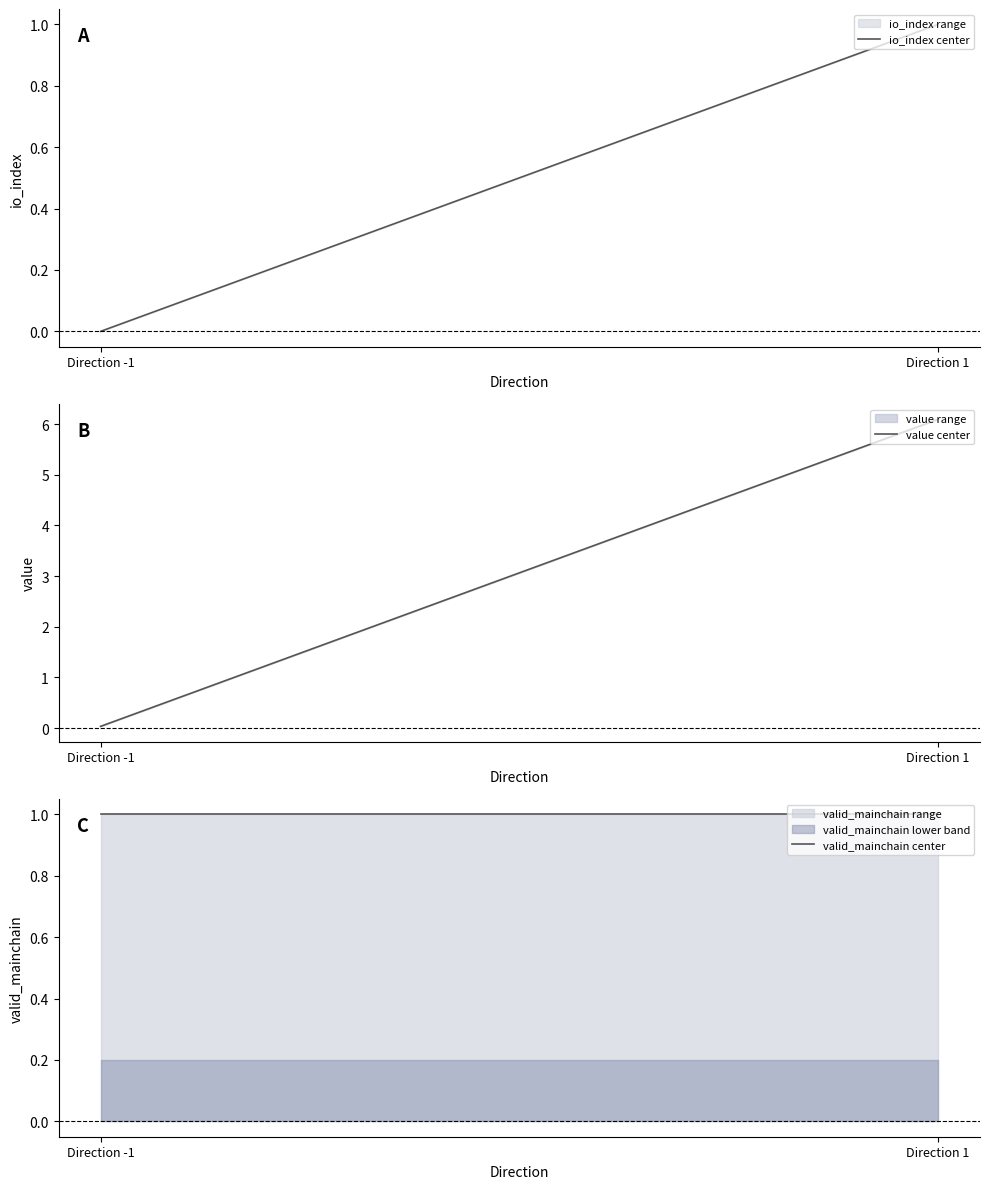

Which category has the highest value in the io_index center series?

Direction 1